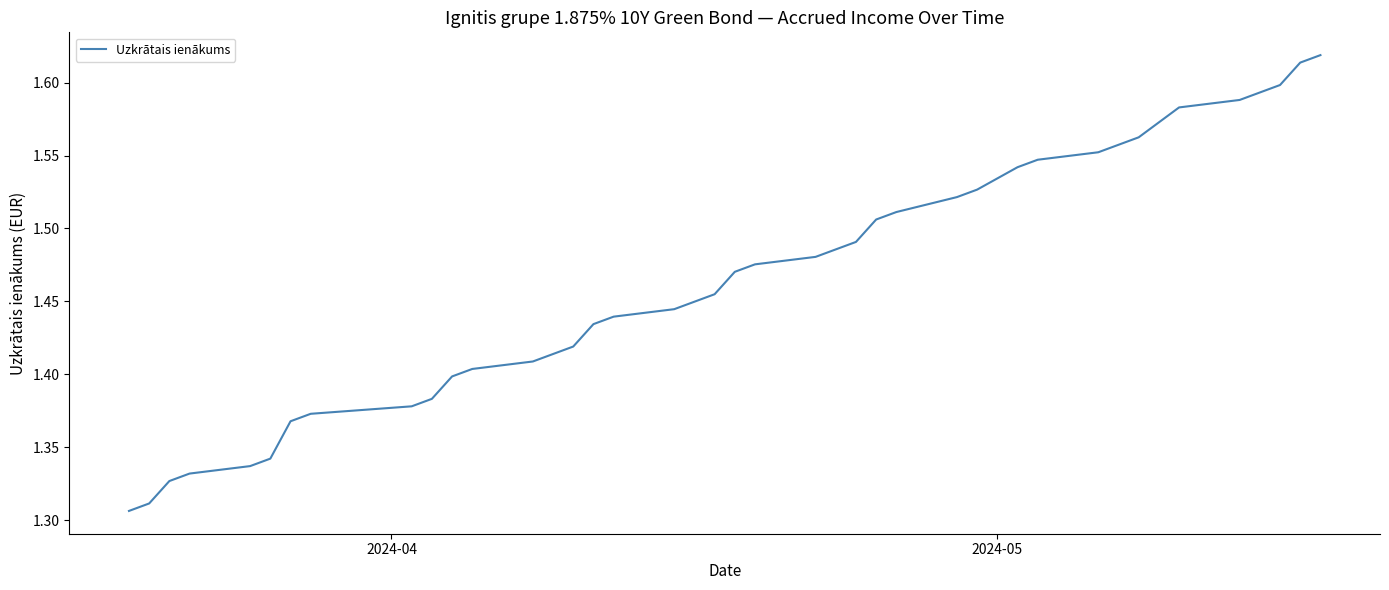

How many lines are shown in the chart?

1